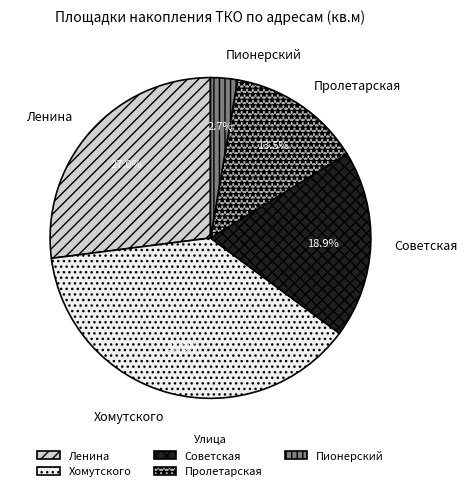

Which category has the smallest portion of the pie?

Пионерский